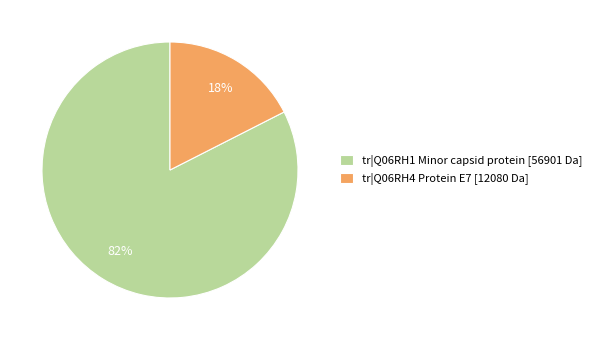

To the nearest percent, what is the combined percentage of tr|Q06RH1 Minor capsid protein [56901 Da] and tr|Q06RH4 Protein E7 [12080 Da]?

100%